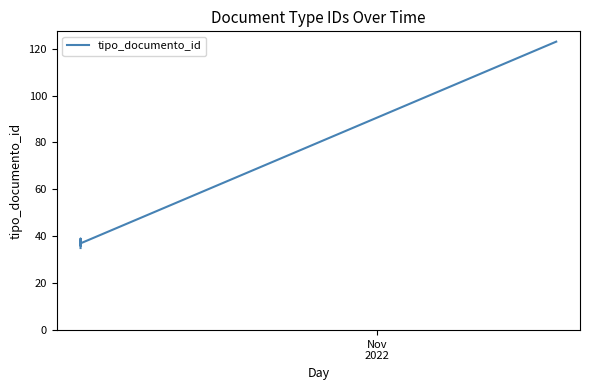

What is the value of the 3rd point from the left?

36